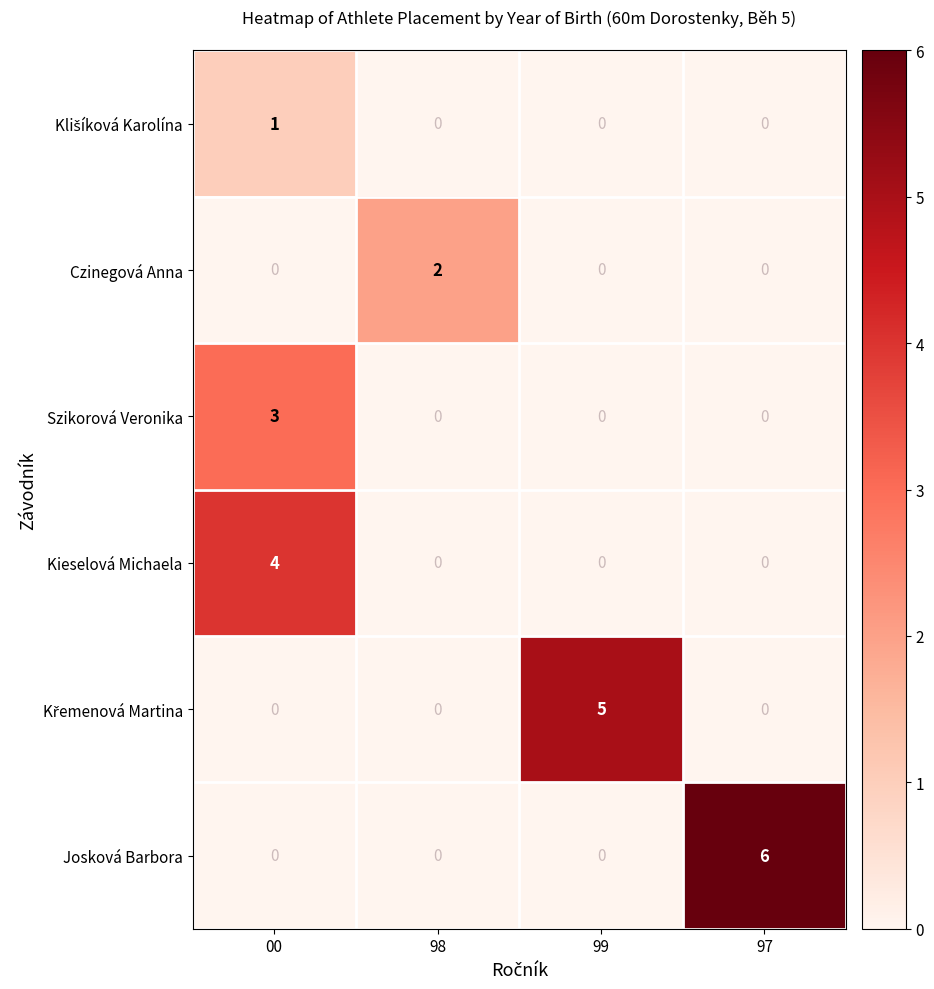

Where is Szikorová Veronika nearest to the value 3?

00